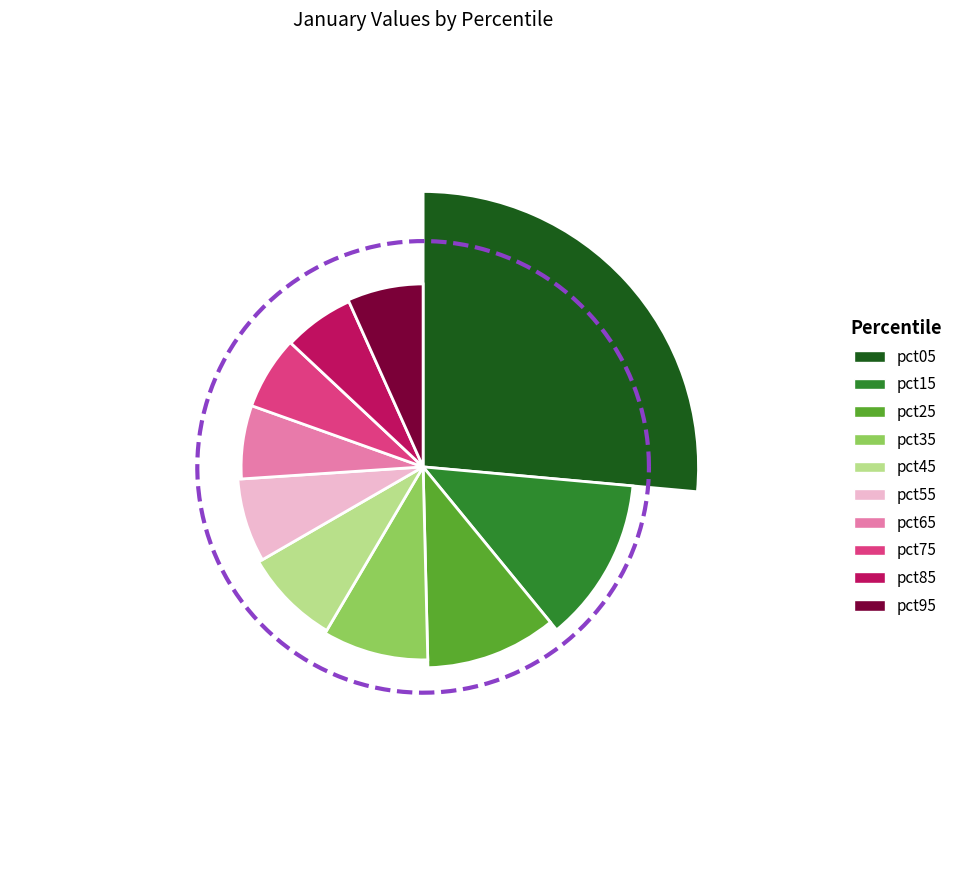

How many segments does this pie chart have?

10